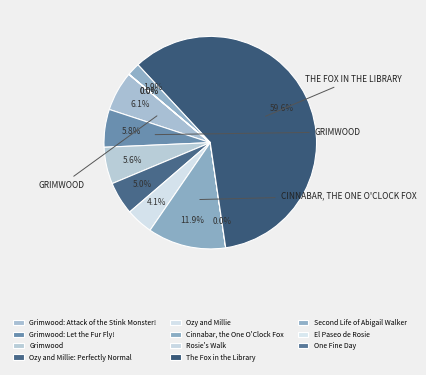

How many segments does this pie chart have?

11